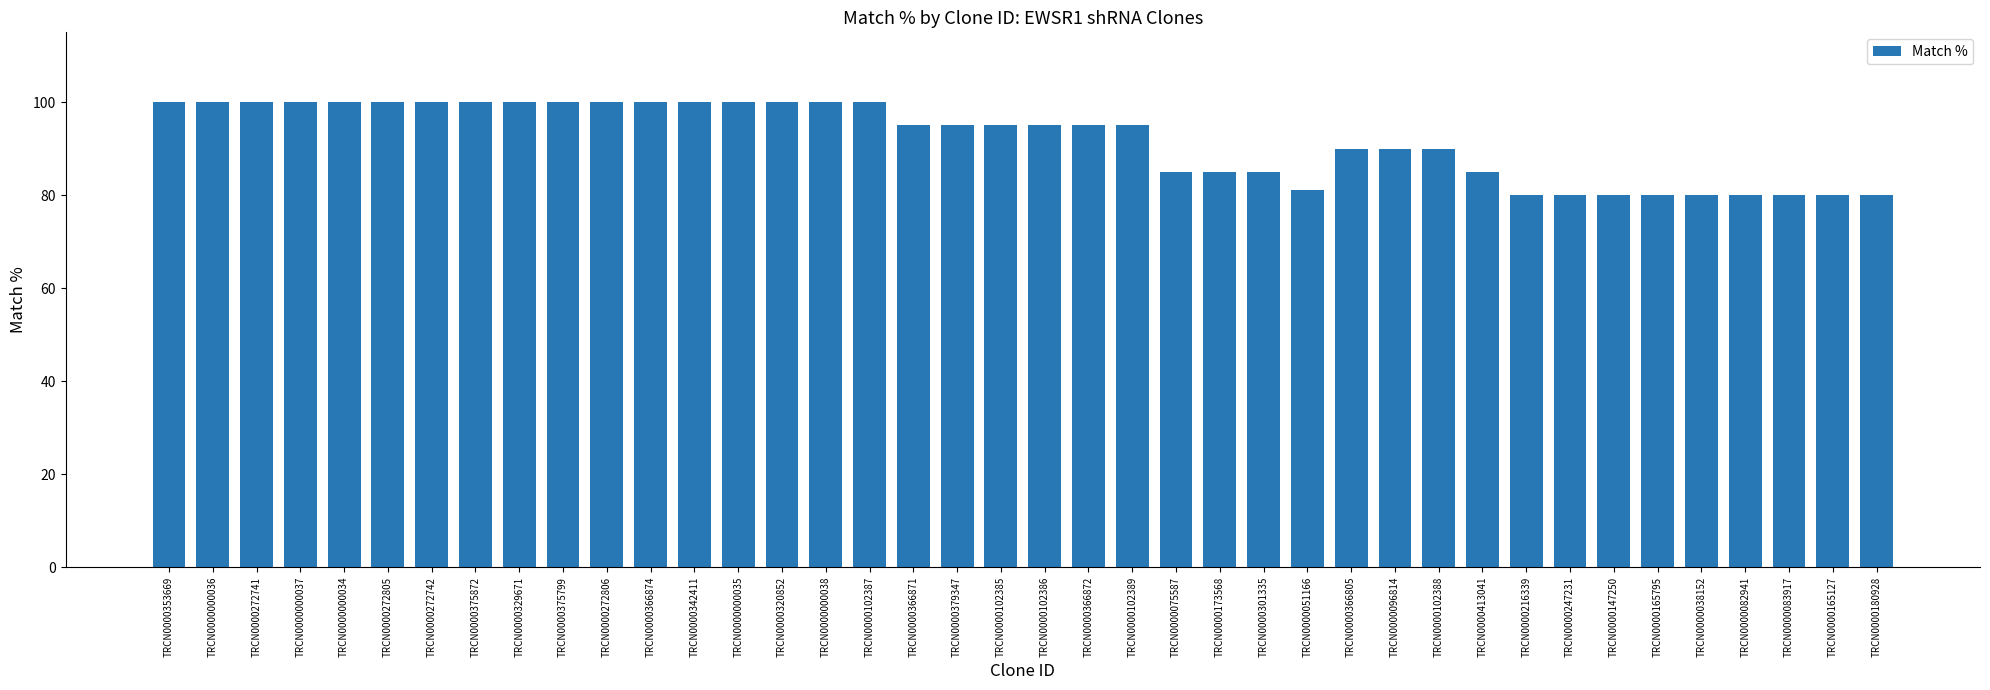

Reading left to right, list all the values displayed in this chart.

100	100	100	100	100	100	100	100	100	100	100	100	100	100	100	100	100	95	95	95	95	95	95	85	85	85	81	90	90	90	85	80	80	80	80	80	80	80	80	80